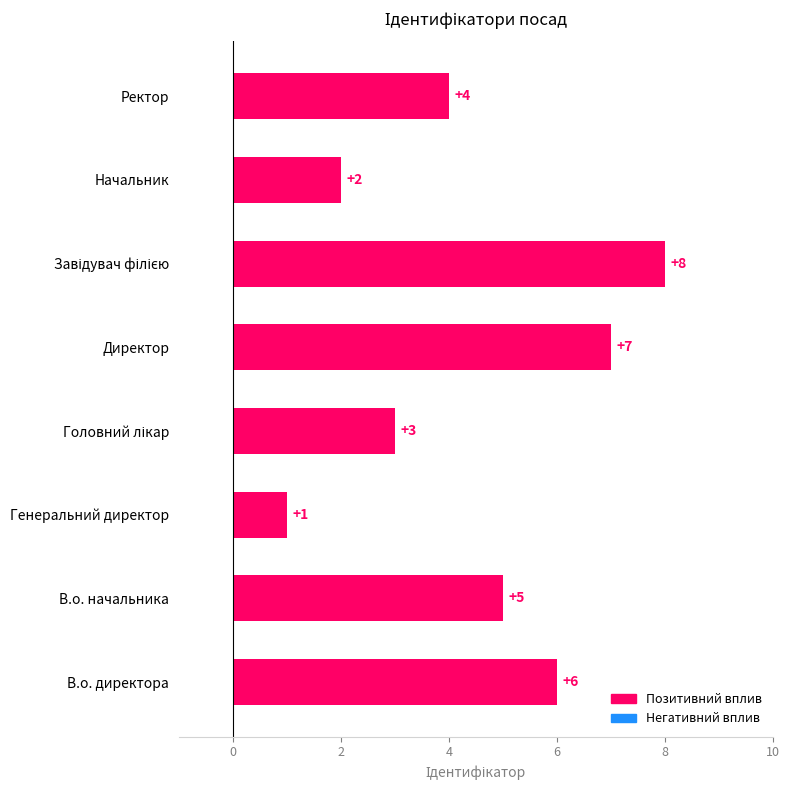

The chart shows a value of 3 at Начальник. True or false?

False